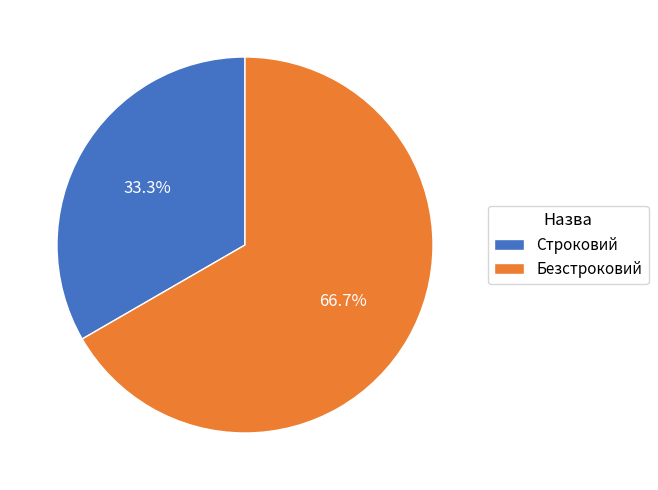

To the nearest percent, what is the difference between the largest and smallest slice percentages?

33%